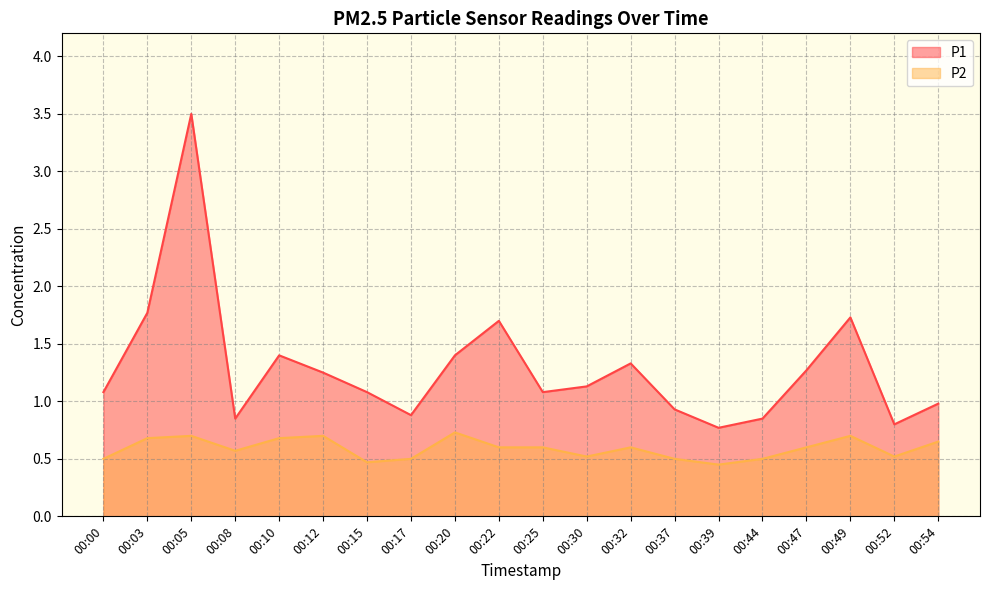

How many interior local peaks does the P2 series have?

5